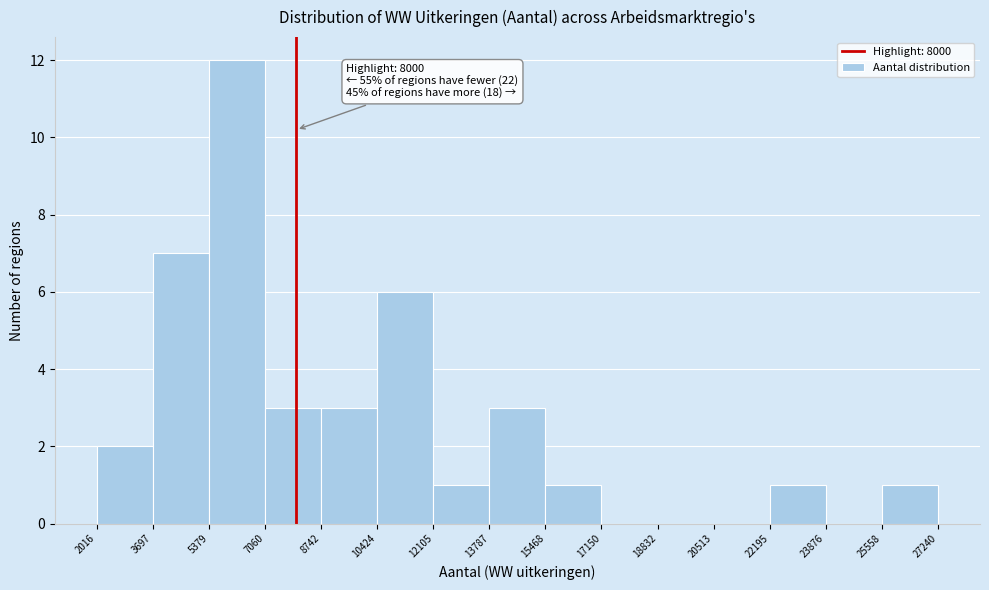

Which range on the x-axis has the tallest bar?

5379 to 7060